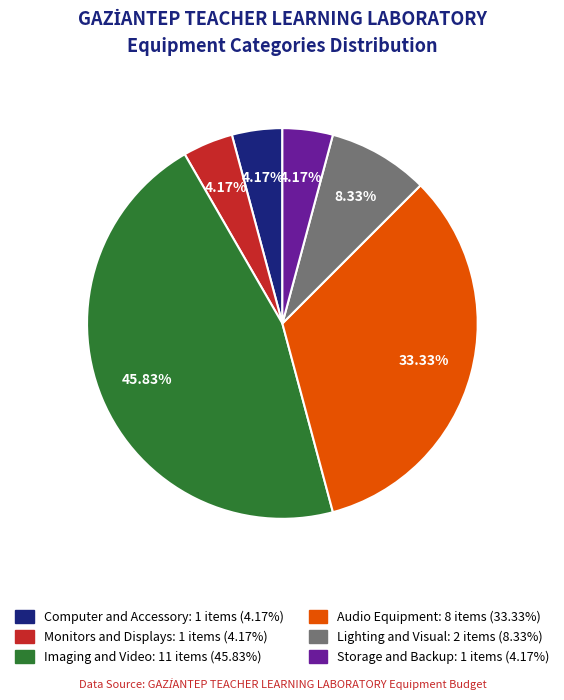

Which category has the biggest portion of the pie?

Imaging and Video